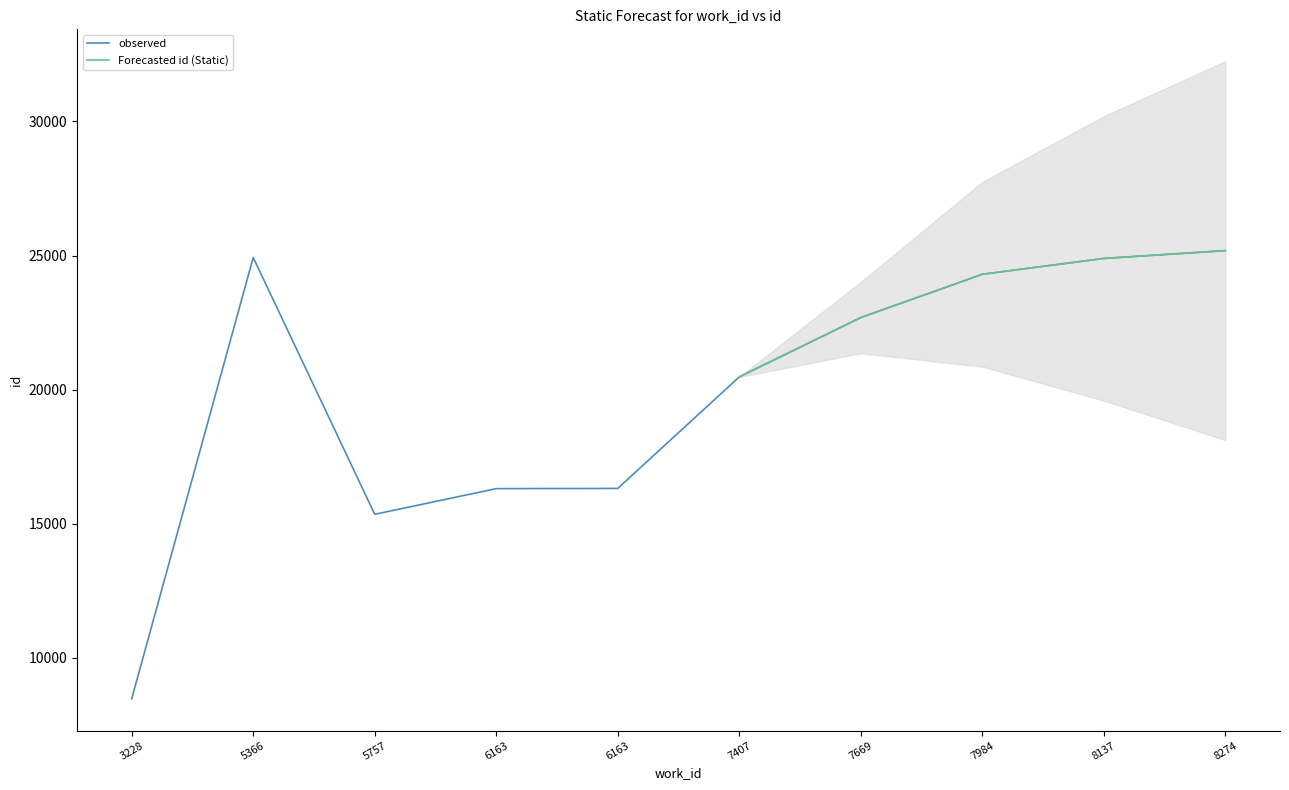

At which category does the chart reach its peak across all series?

8274